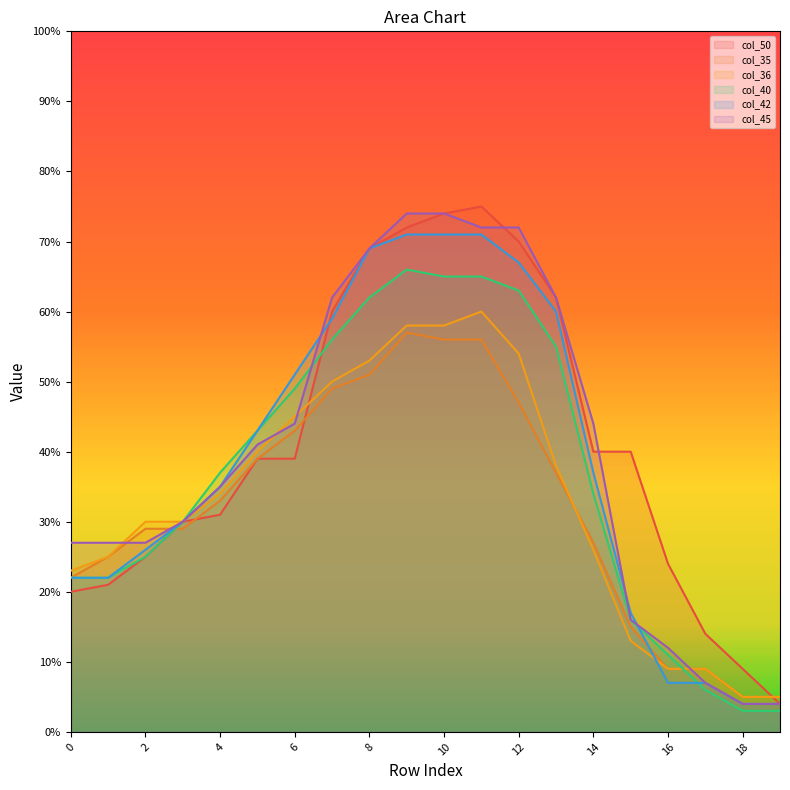

What is the value of the col_35 point at the 2nd from the left?

25